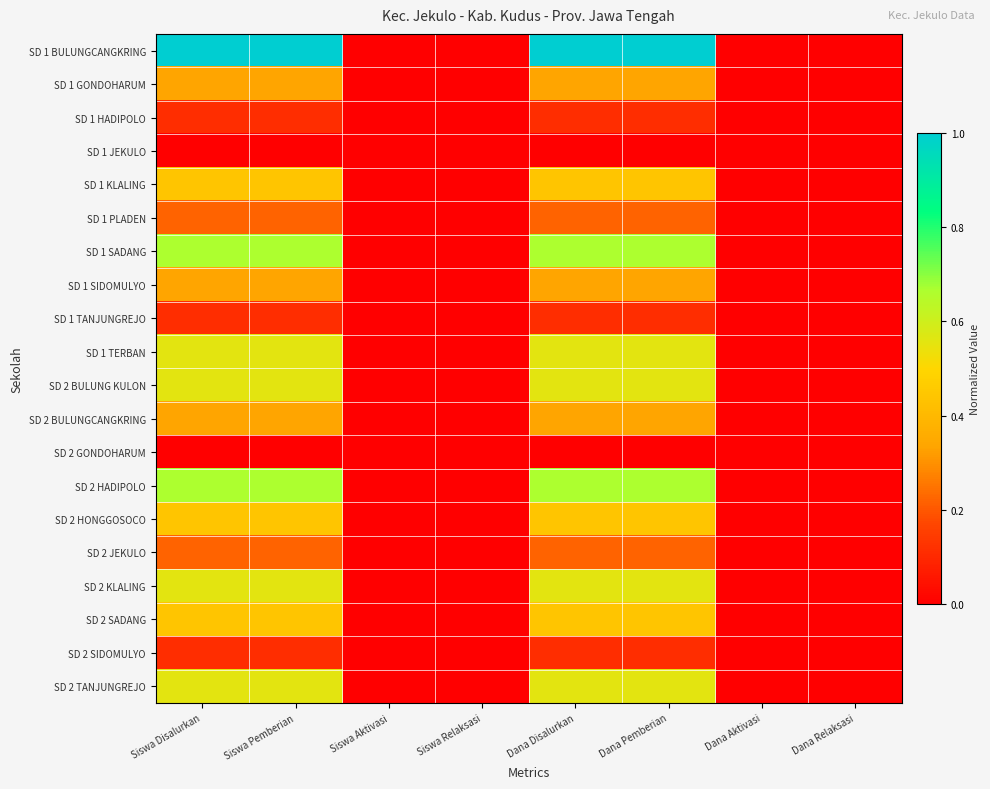

List the series in order of their peak value, highest first.

SD 1 BULUNGCANGKRING, SD 1 SADANG, SD 2 HADIPOLO, SD 1 TERBAN, SD 2 BULUNG KULON, SD 2 KLALING, SD 2 TANJUNGREJO, SD 1 KLALING, SD 2 HONGGOSOCO, SD 2 SADANG, SD 1 GONDOHARUM, SD 1 SIDOMULYO, SD 2 BULUNGCANGKRING, SD 1 PLADEN, SD 2 JEKULO, SD 1 HADIPOLO, SD 1 TANJUNGREJO, SD 2 SIDOMULYO, SD 1 JEKULO, SD 2 GONDOHARUM